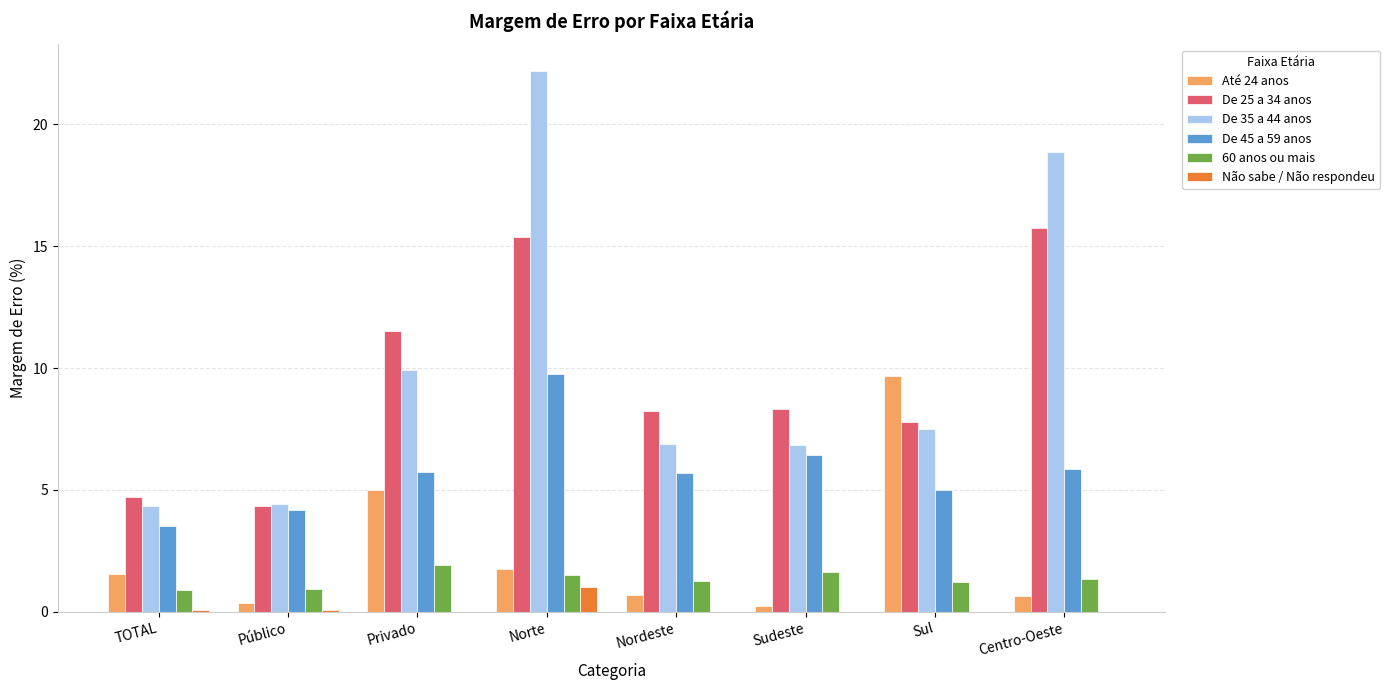

What is the difference between the Até 24 anos values at Norte and Centro-Oeste?

1.1